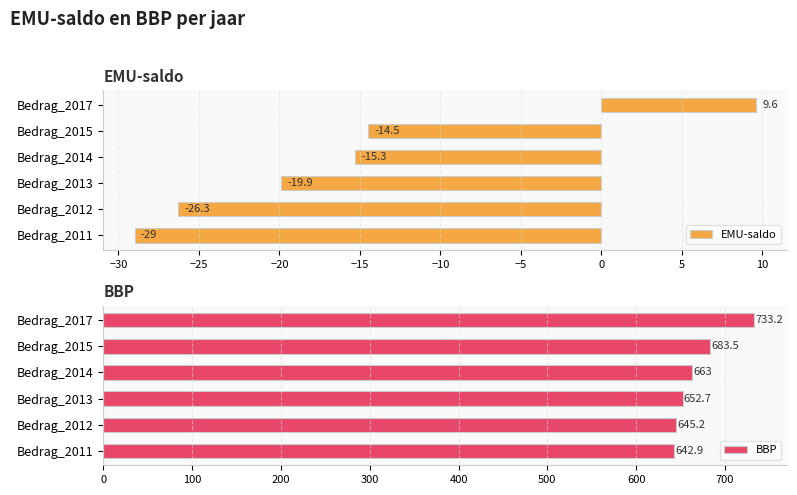

How many data points in BBP are above 663?

2